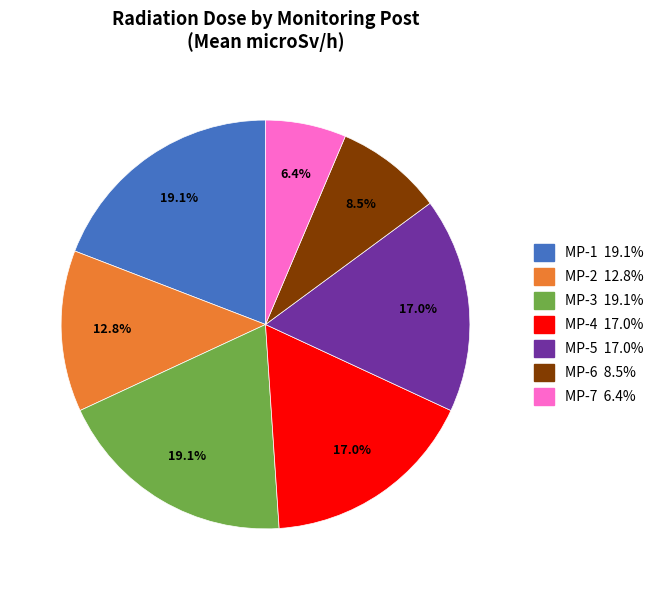

Is there any slice that represents more than half of the pie?

No